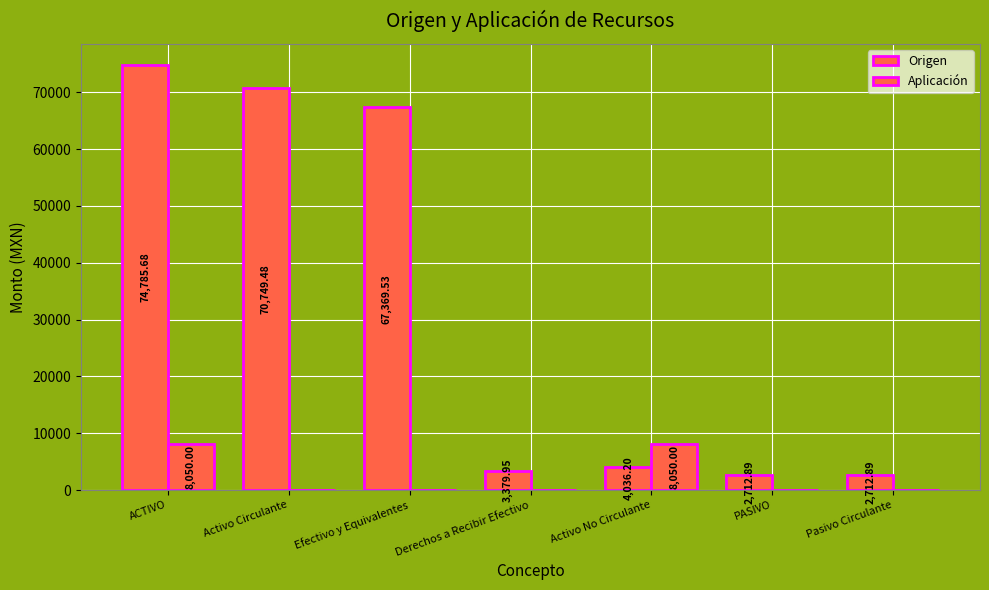

How many values in Aplicación are above zero?

2